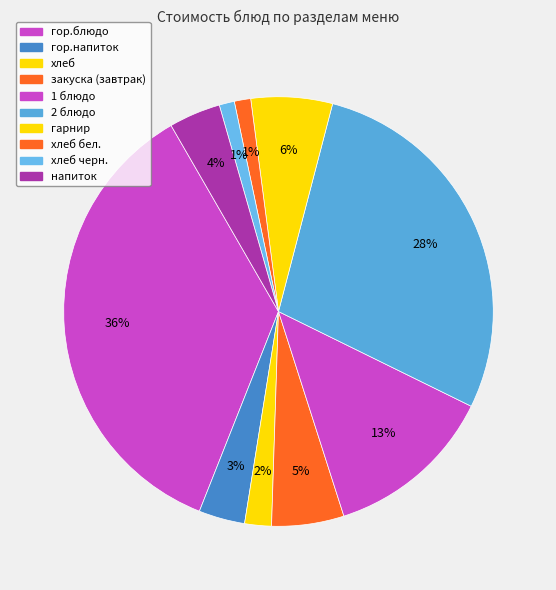

To the nearest percent, what percentage of the pie is 1 блюдо?

13%